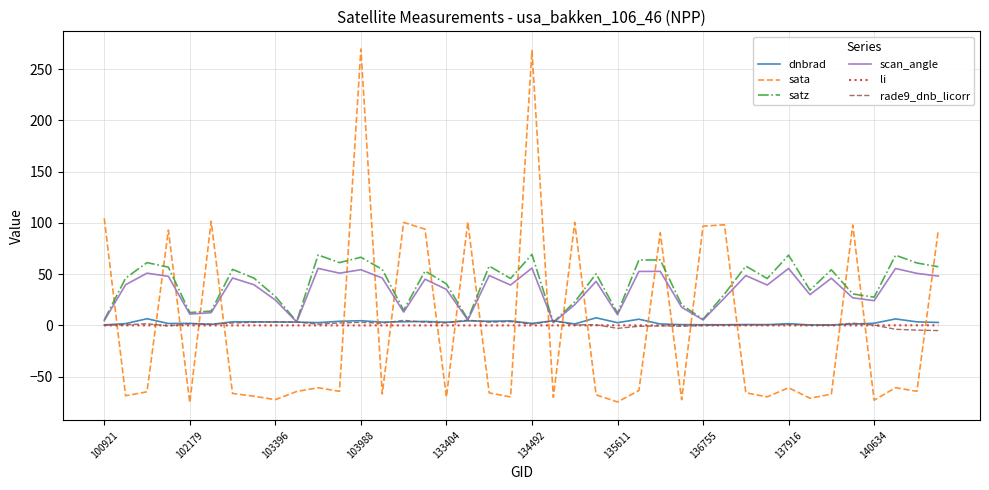

True or false: sata and scan_angle intersect in this chart.

True